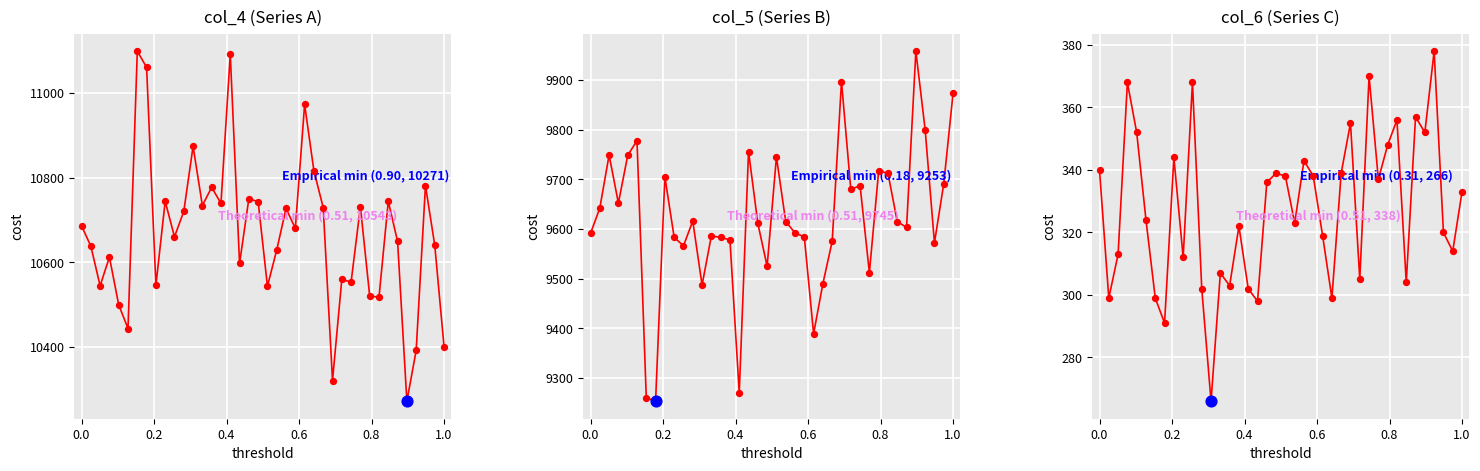

Which series reaches the maximum Y coordinate?

col_4 Series